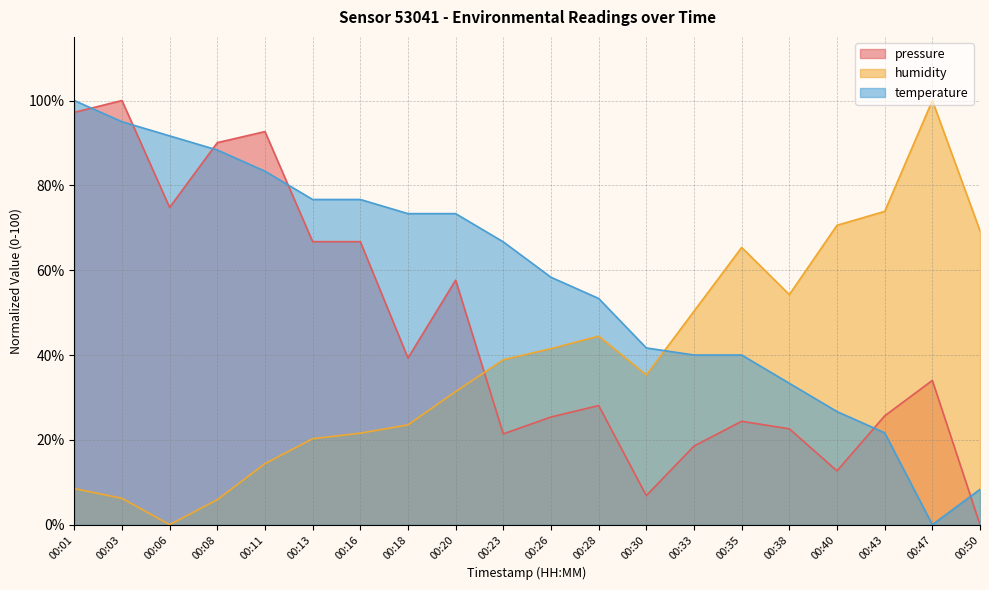

Which series ends up on top after the final intersection of temperature and pressure?

temperature